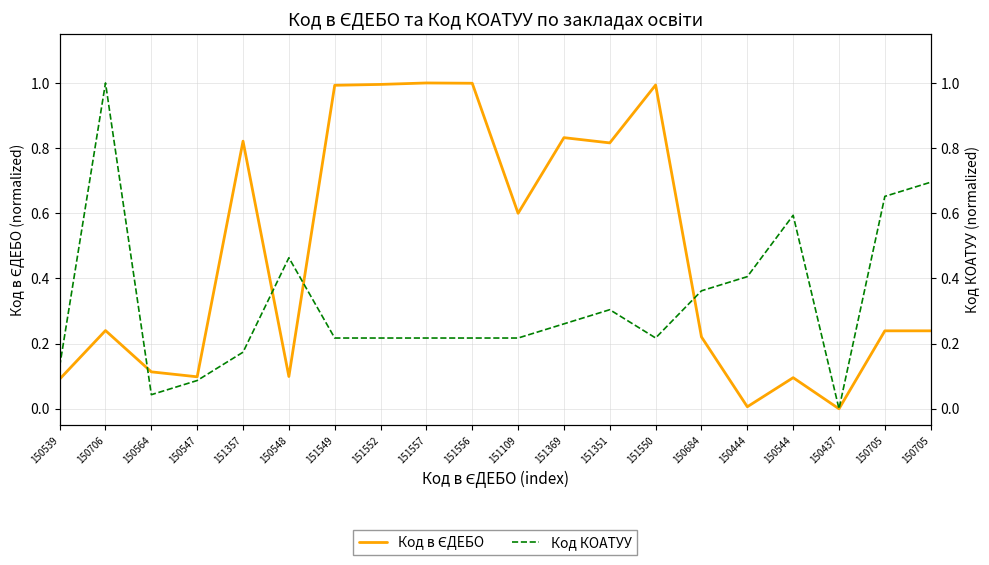

The value of Код в ЄДЕБО at 151556 is 1.0. True or false?

True